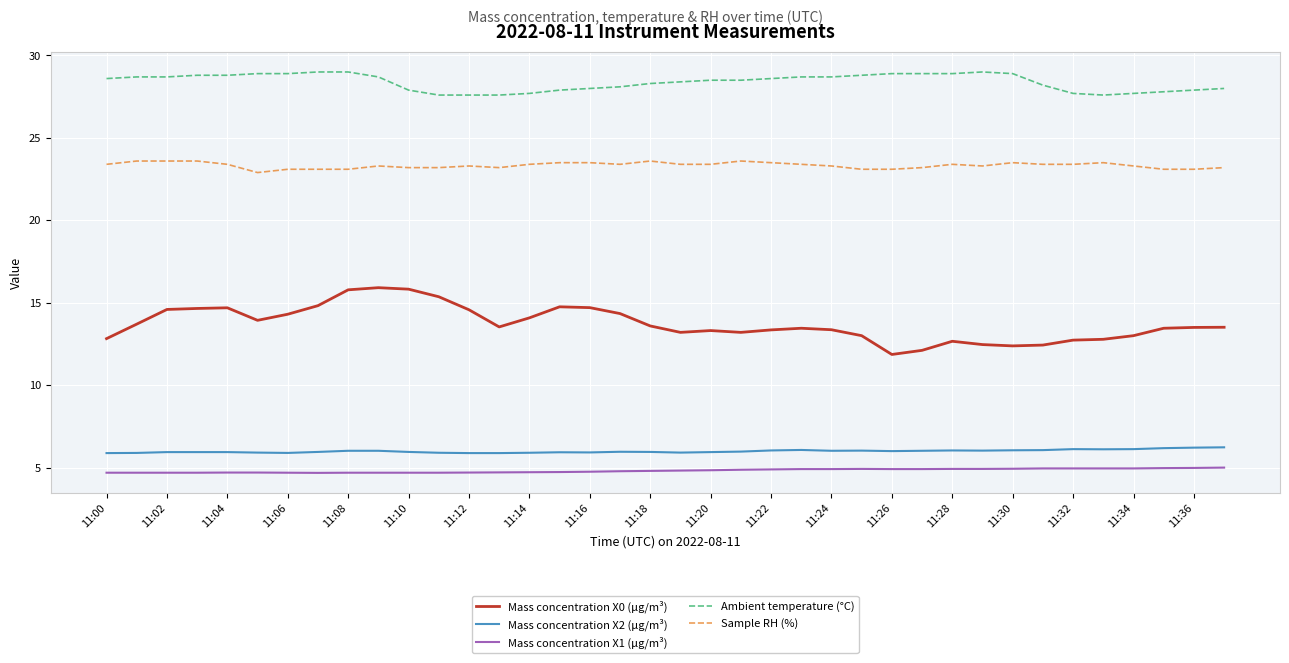

Which series has the largest range (max minus min)?

Mass concentration X0 (μg/m³)